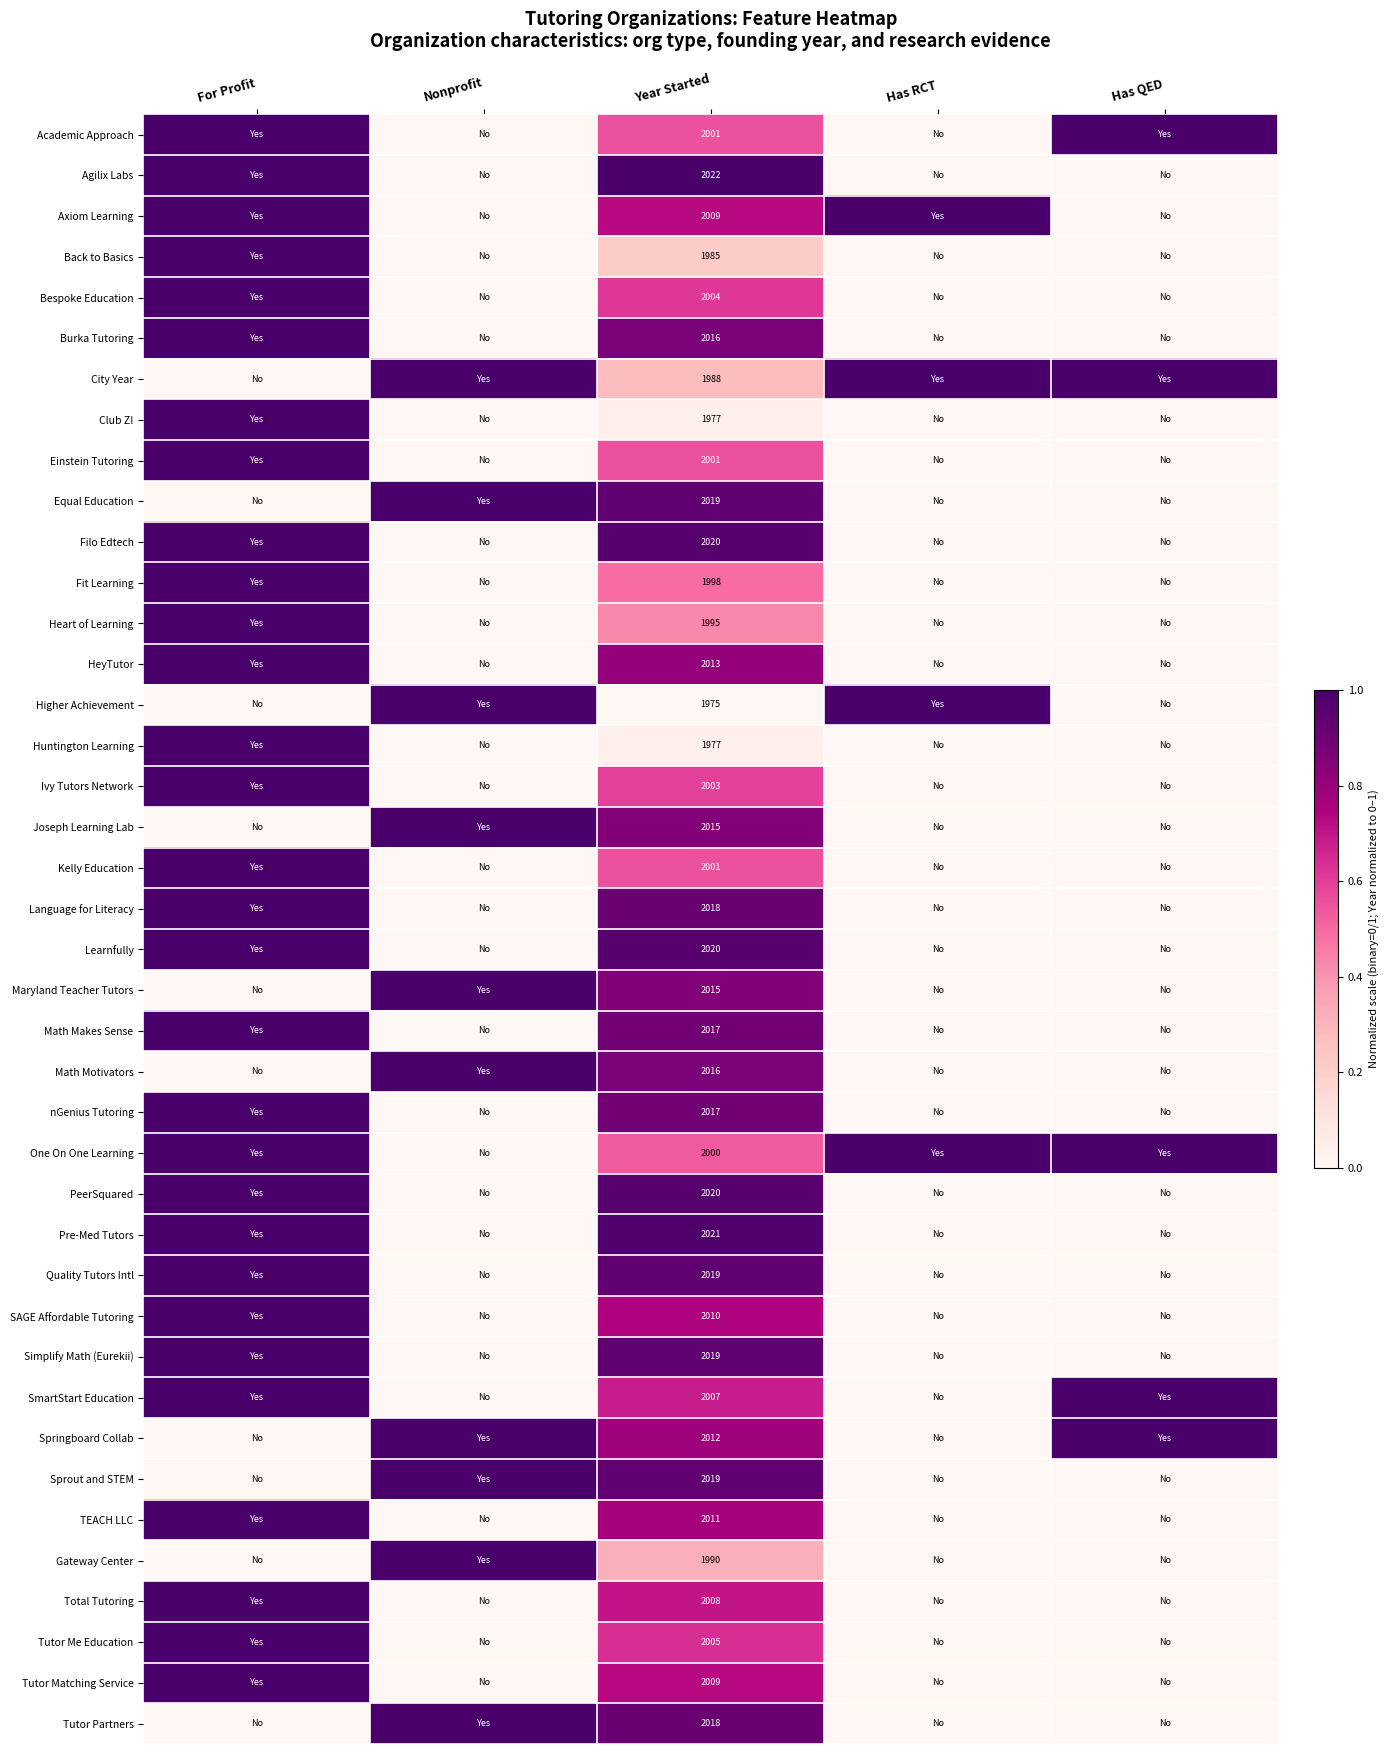

What is the difference between the highest and lowest values at Year Started?

47